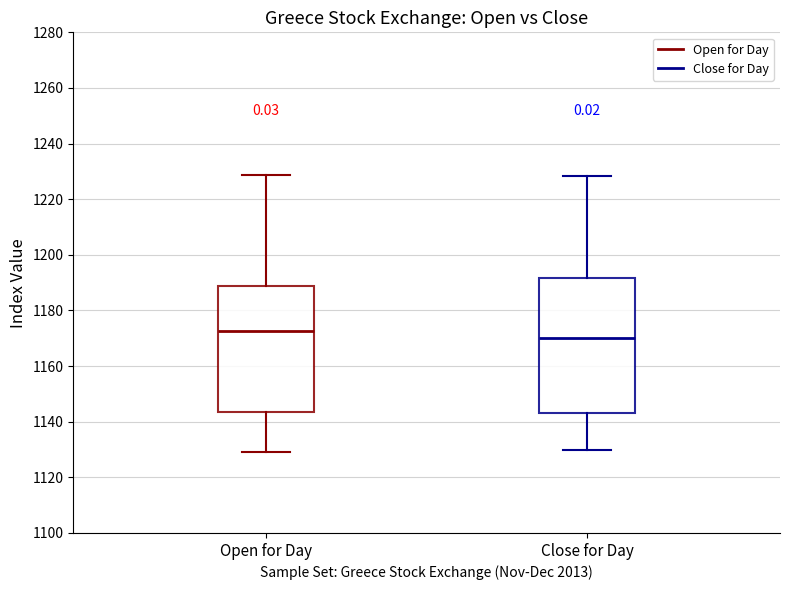

Reading left to right, read every box against the y-axis: the position of its median line, the range the box covers, and the ends of its whiskers. The values are not printed on the chart, so give them approximately, as read against the axis.

Open for Day: median 1172, box 1144 to 1188, whiskers 1130 to 1228
Close for Day: median 1170, box 1144 to 1192, whiskers 1130 to 1228